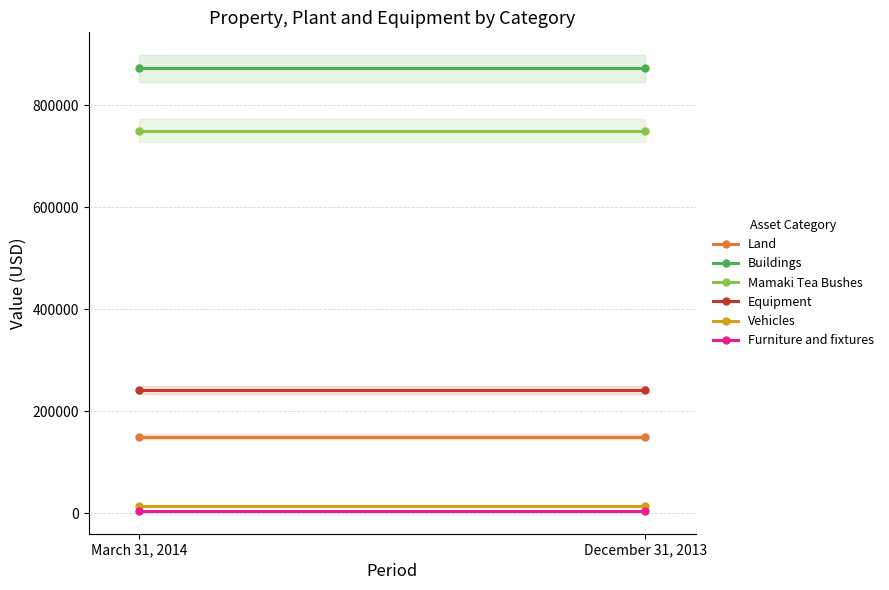

What is the approximate value of Mamaki Tea Bushes at March 31, 2014?

750000